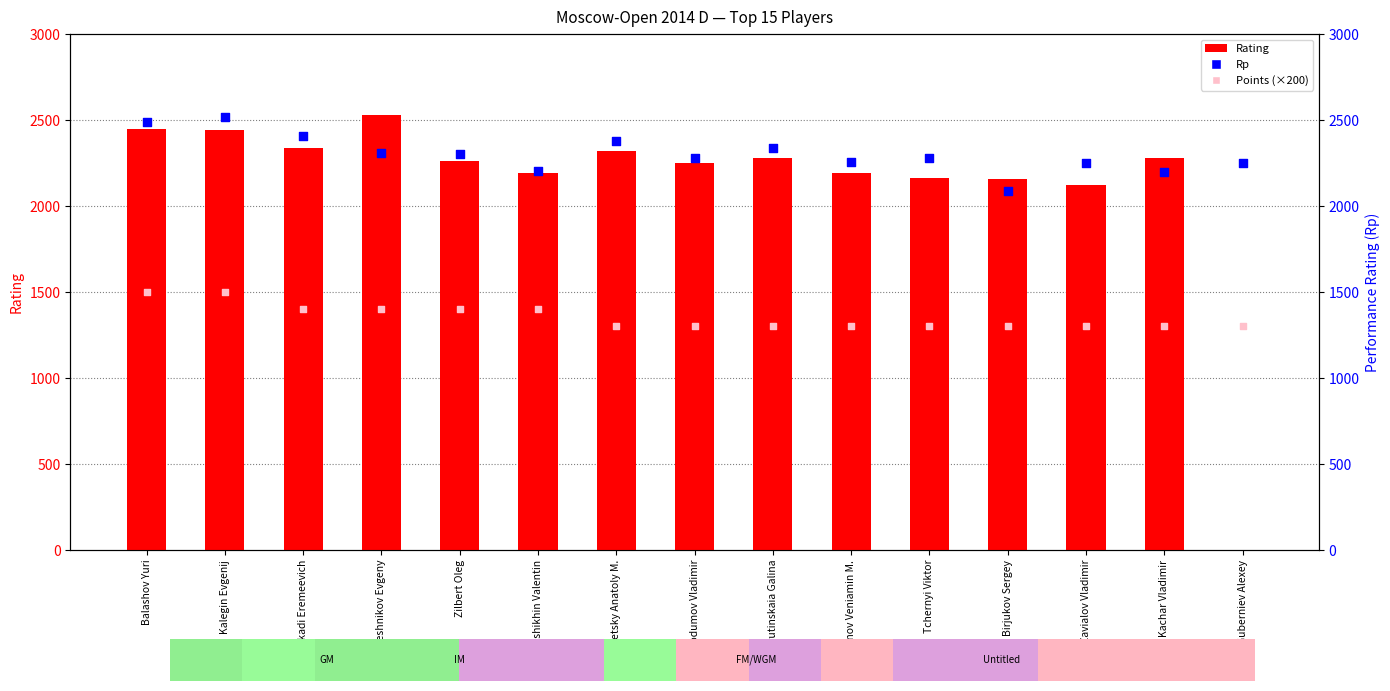

What is the total value across all series at Kachar Vladimir?

5778